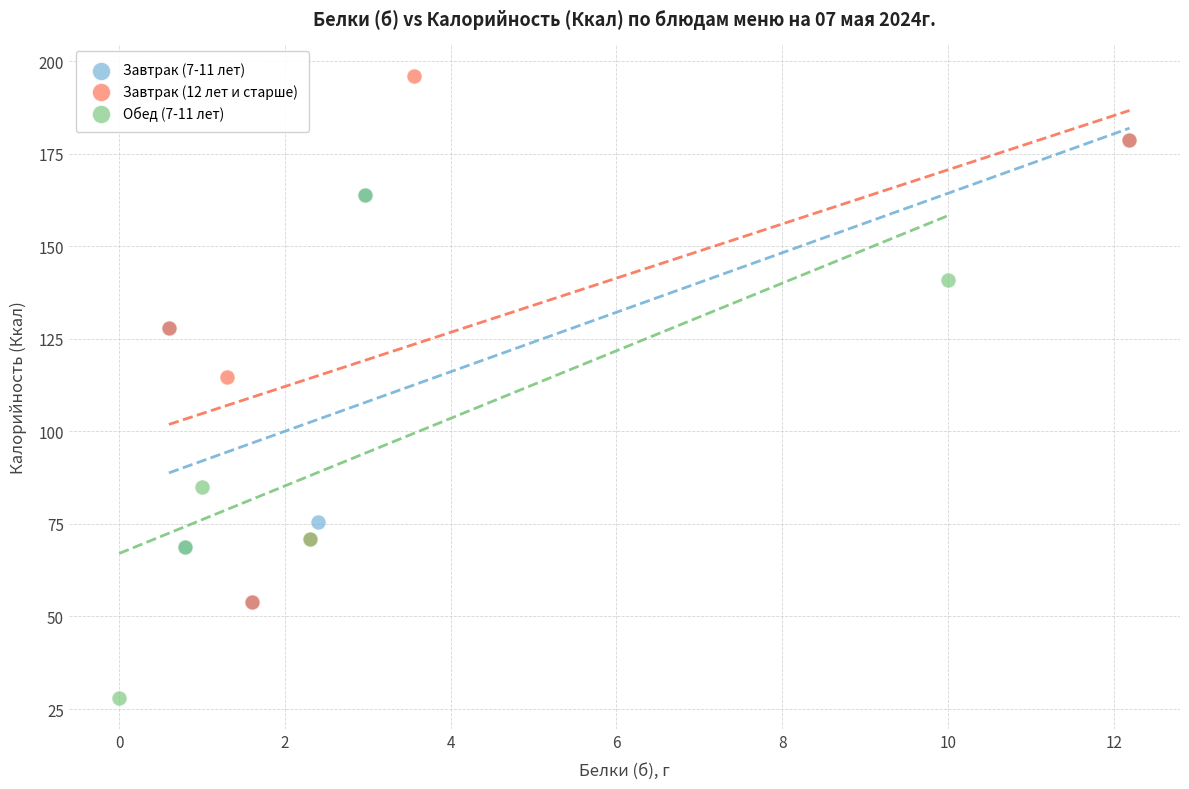

Which series reaches the minimum Y coordinate?

Обед (7-11 лет)